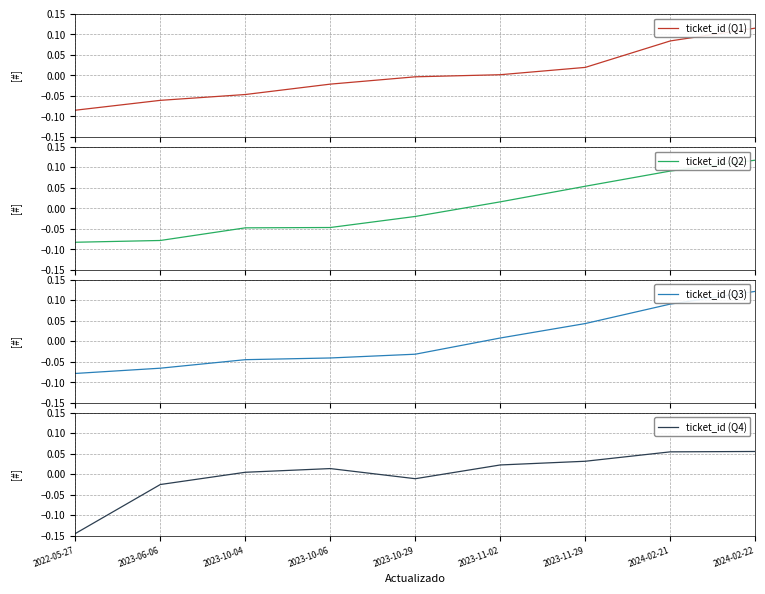

What is the difference between the maximum and minimum values in the ticket_id (Q4) series?

0.2